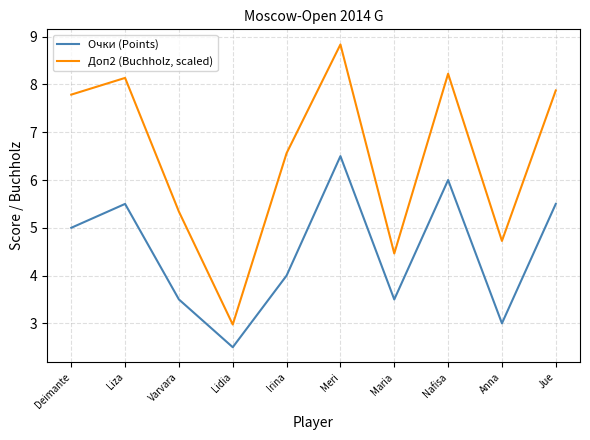

Which series has the widest spread of values?

Доп2 (Buchholz, scaled)